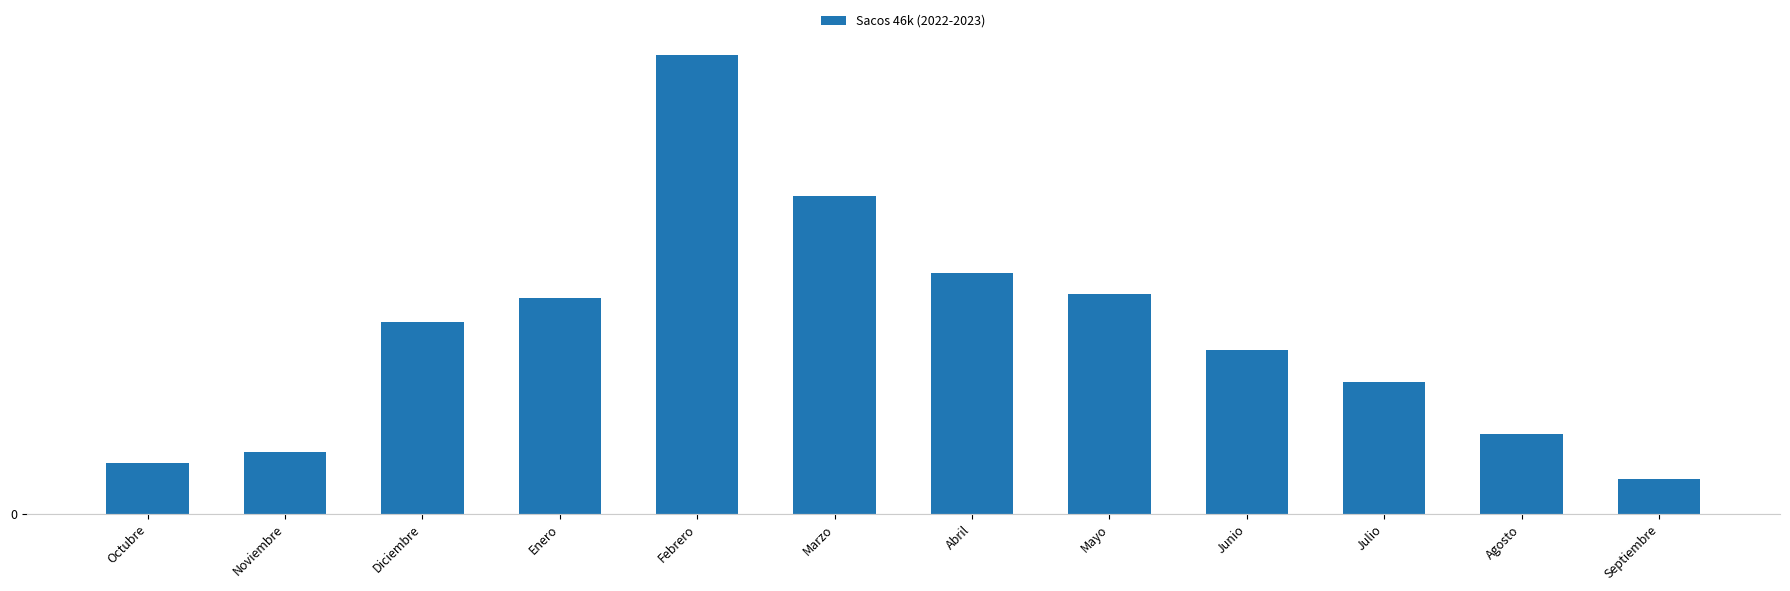

What is the smallest value displayed?

112520.6